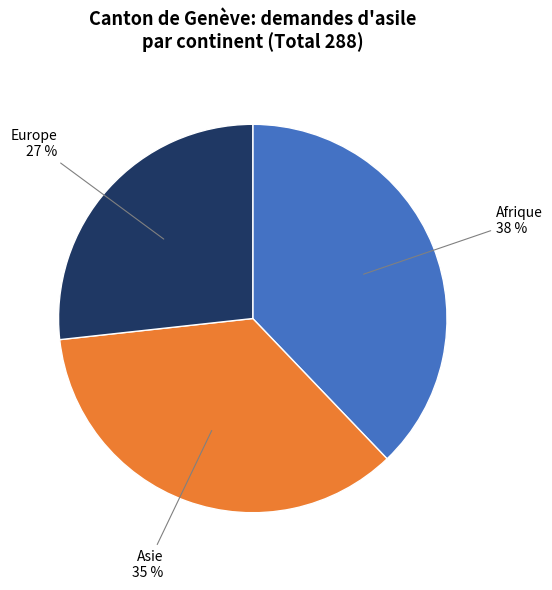

Does any single category account for the majority?

No